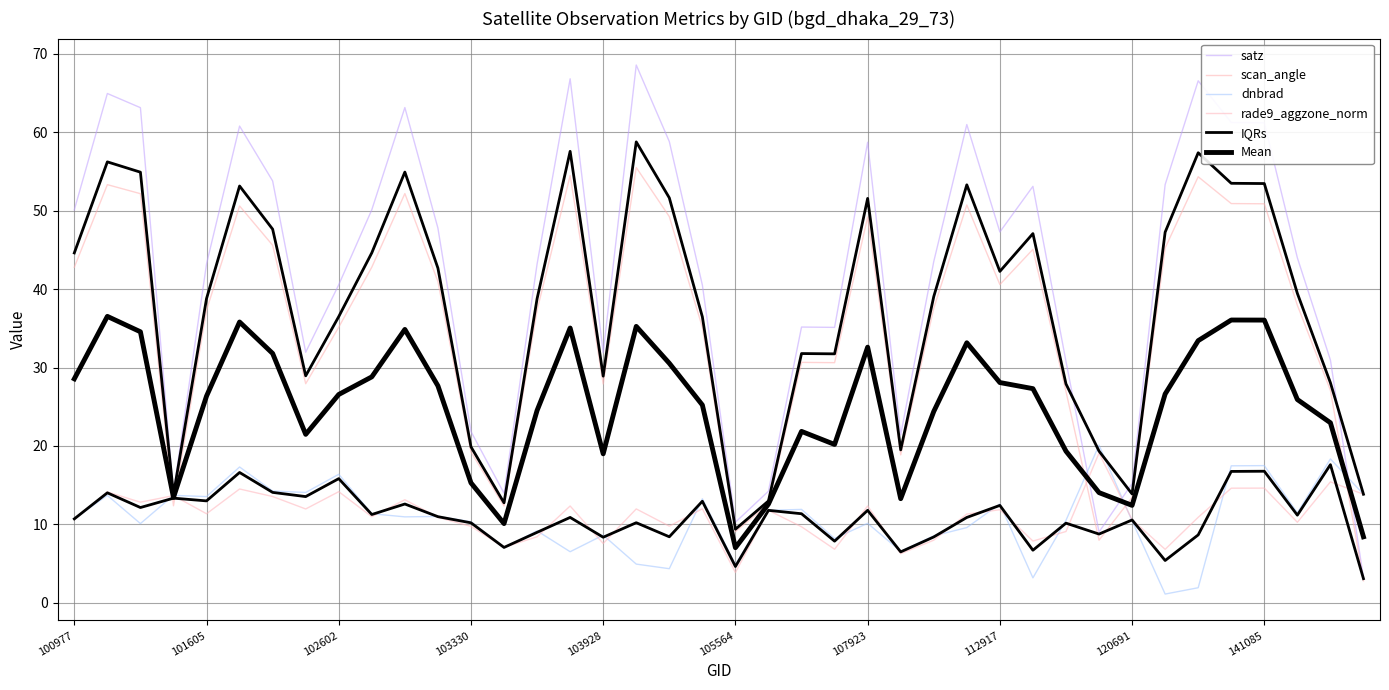

How many interior local valleys does the satz series have?

9